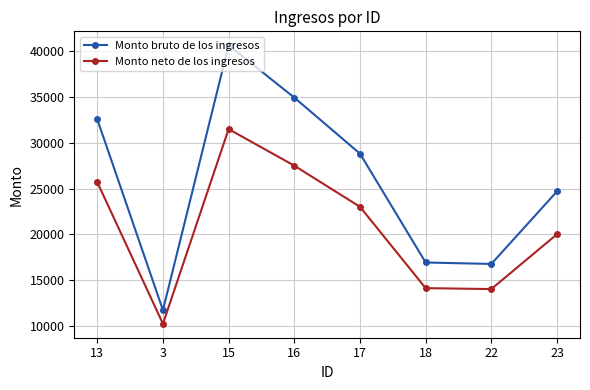

What is the value of the Monto neto de los ingresos point at the 5th from the left?

23000.0